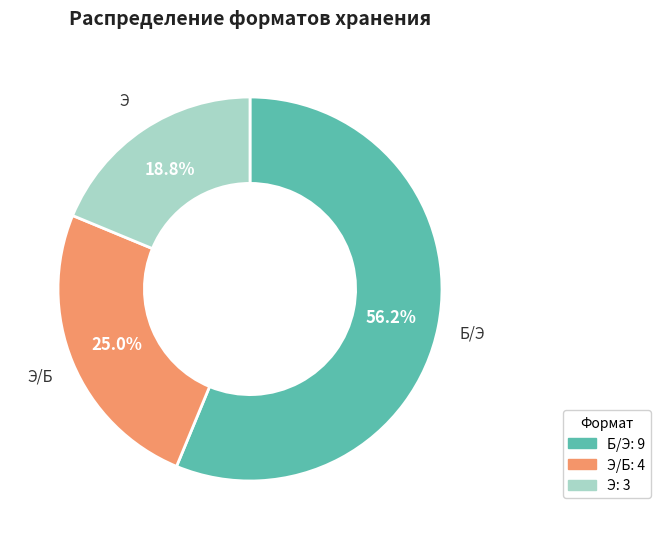

To the nearest percent, what portion does Б/Э represent?

56%